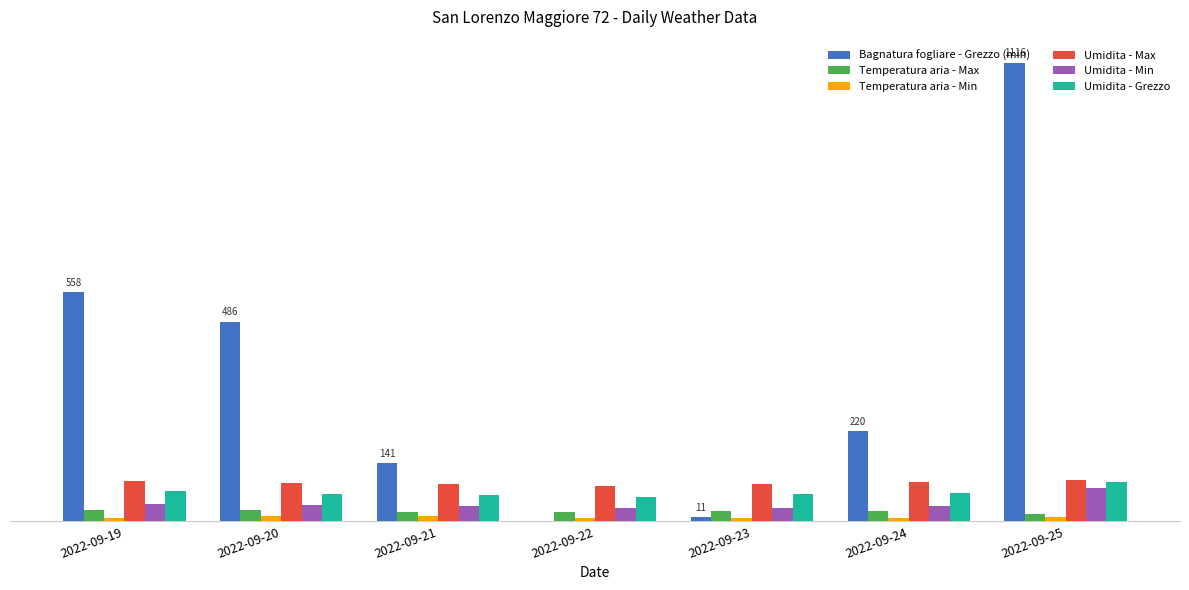

Are the bars grouped side by side (vs. stacked)?

Yes